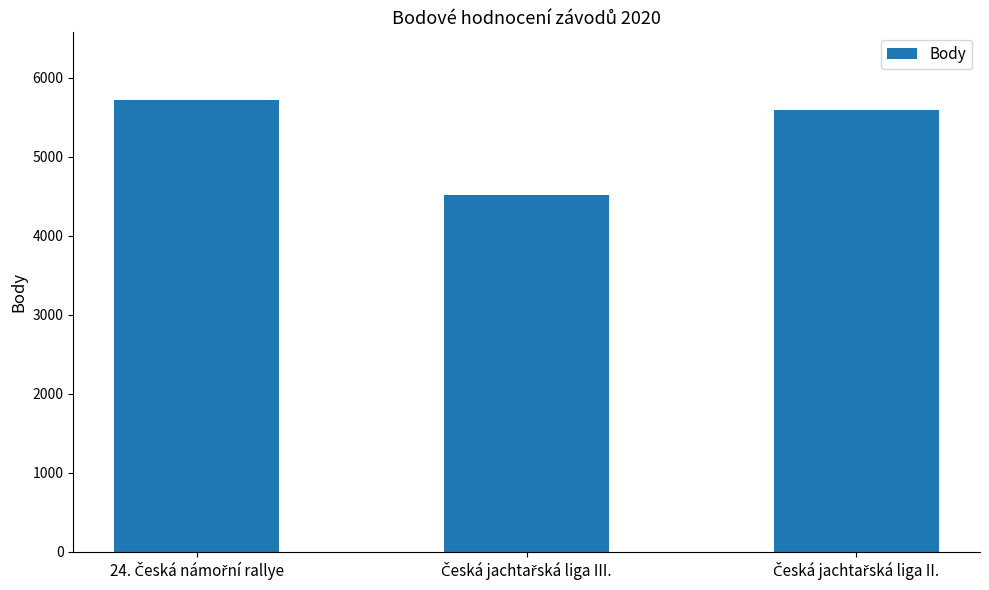

What is the sum of all values?

15835